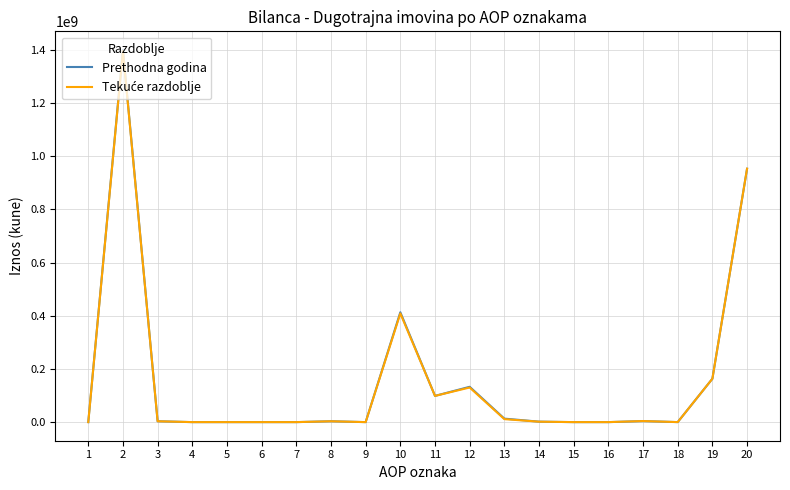

Which series has the widest spread of values?

Prethodna godina